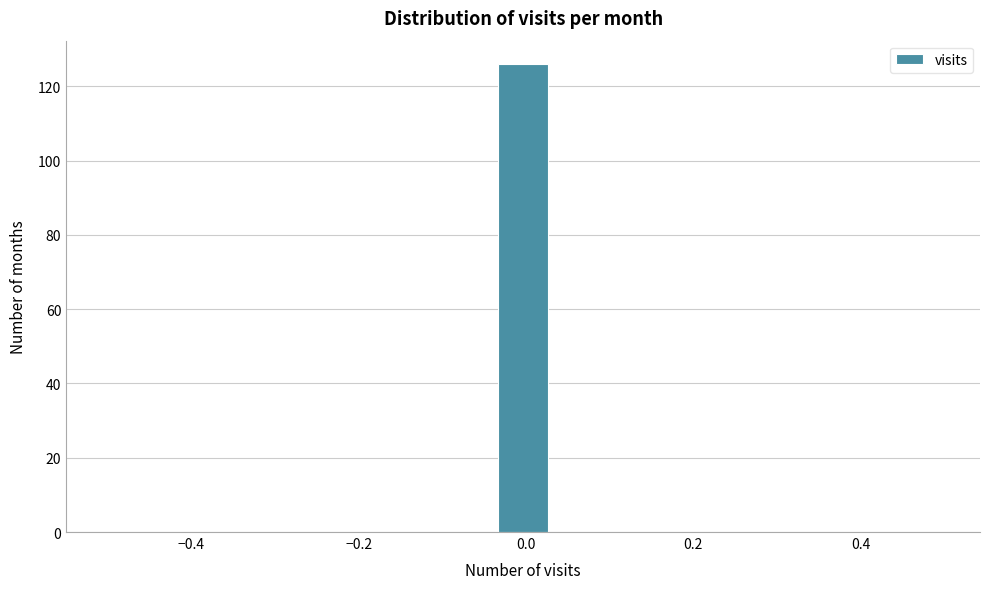

Around what value on the x-axis is the tallest bar? Give the approximate position of its centre, as read against the axis.

0.00